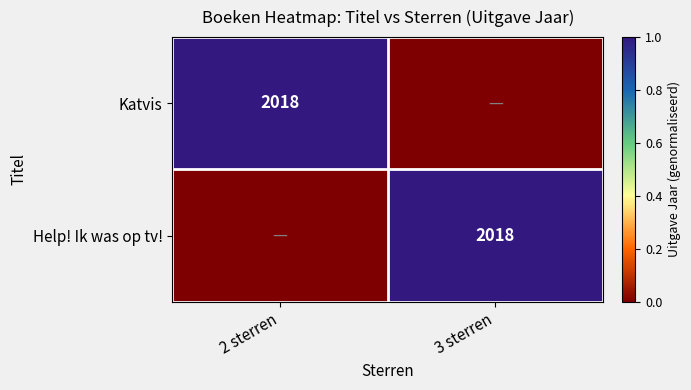

Is it true that Katvis equals 3163 at 2 sterren?

False